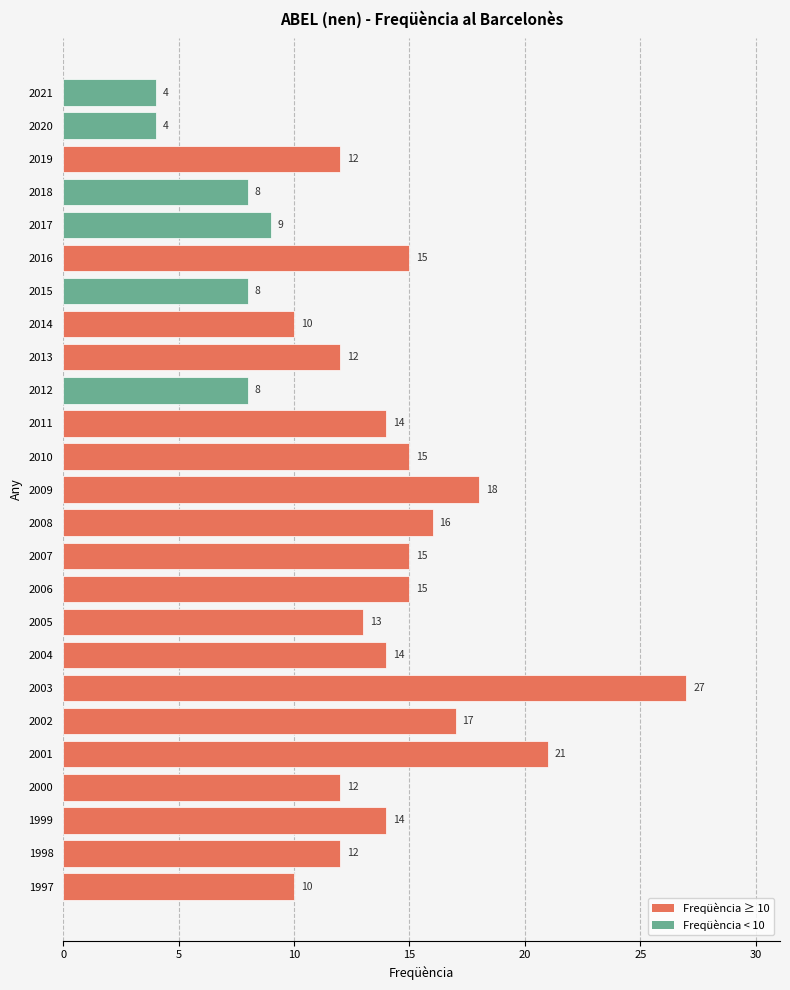

True or false: the data shows 18 at 2005.

False